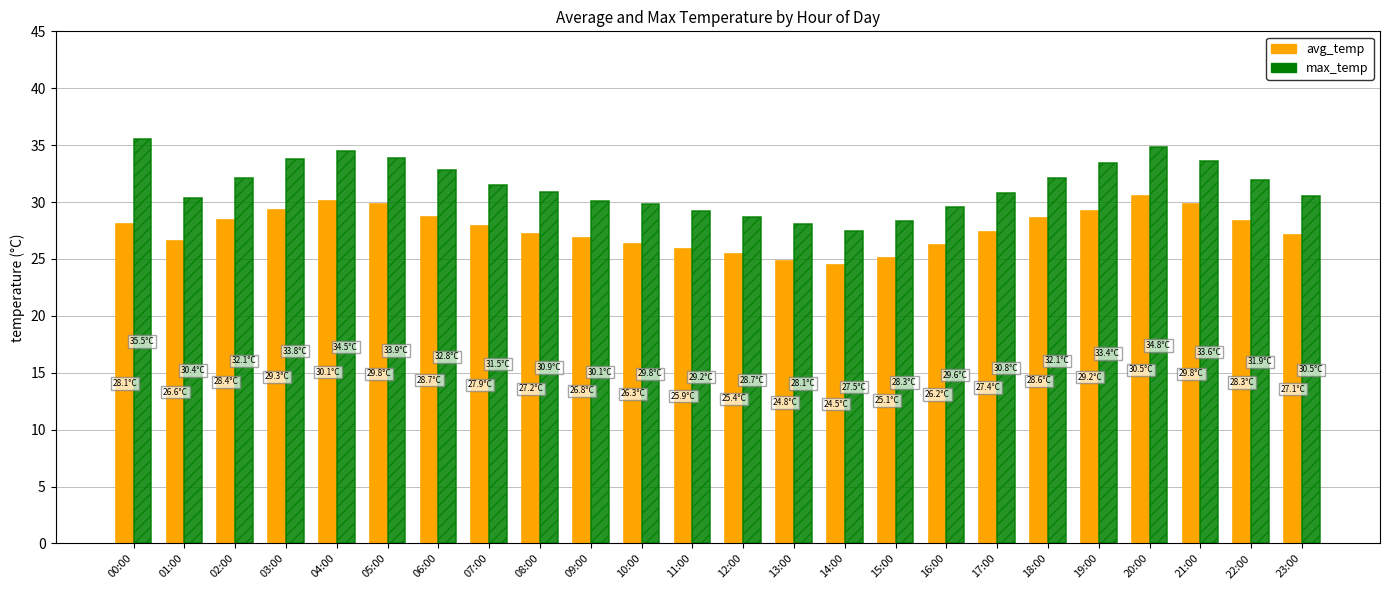

Are the bars grouped side by side (vs. stacked)?

Yes